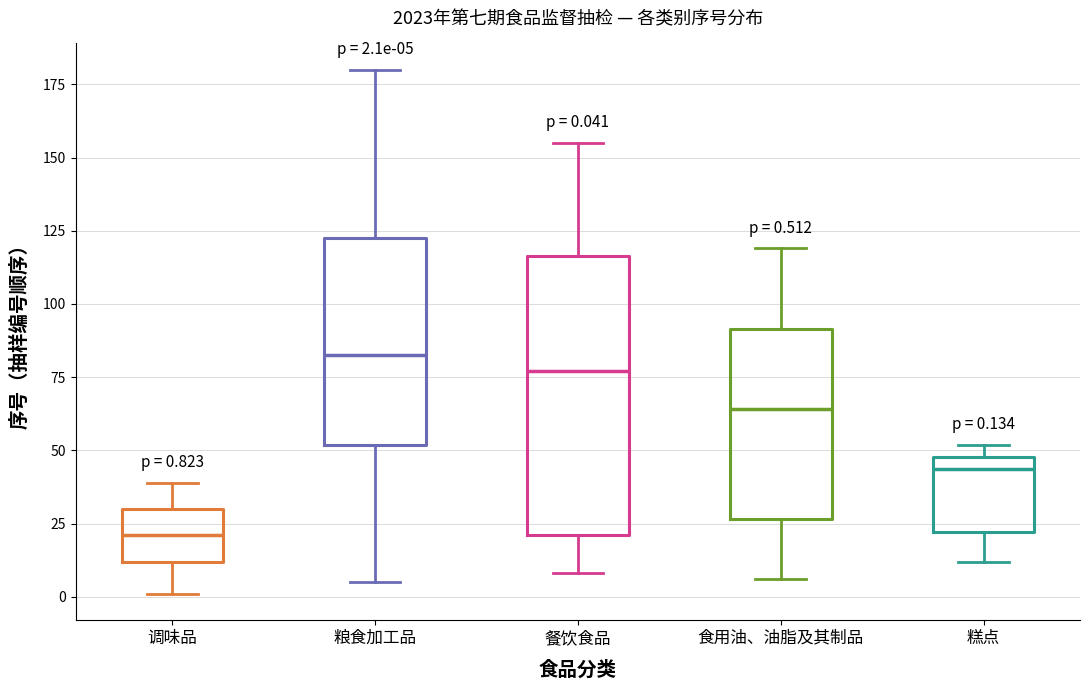

Which box has the lowest median line?

调味品